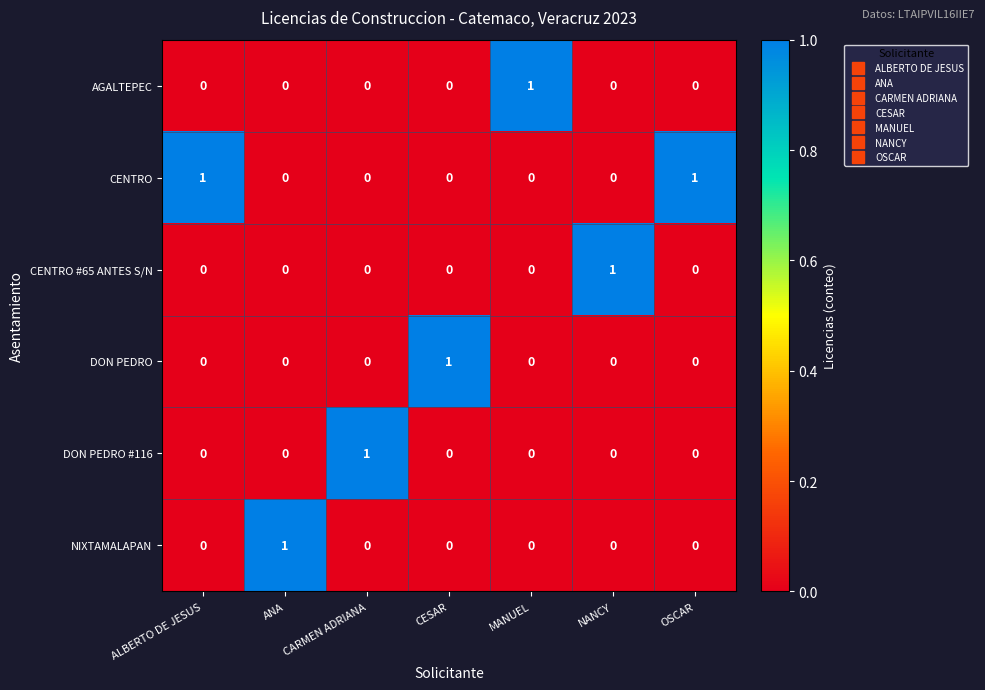

Is it true that NIXTAMALAPAN equals 1 at CESAR?

False